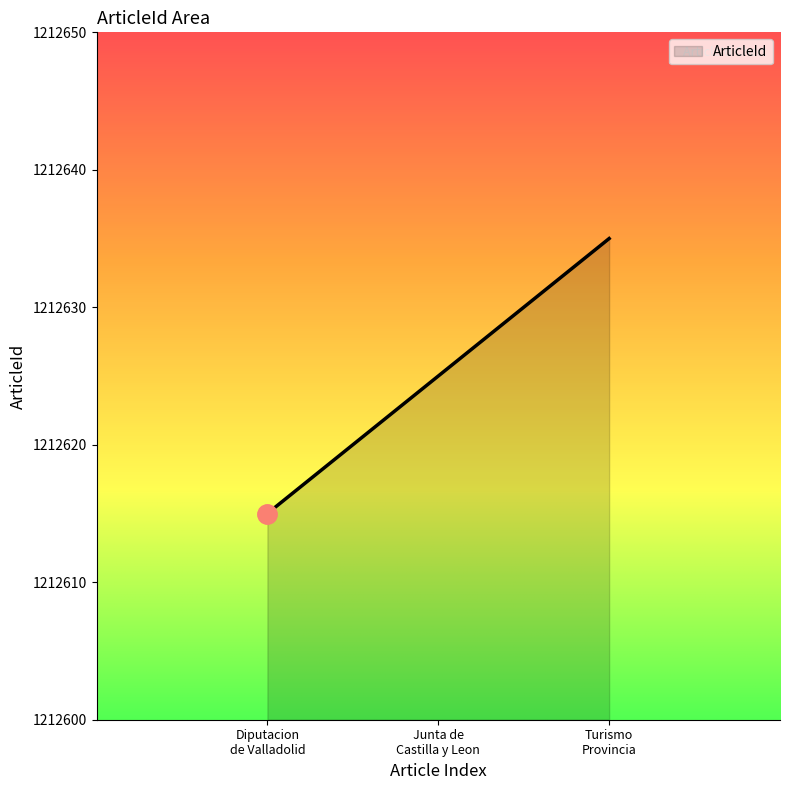

What is the sum of all values?

3637875